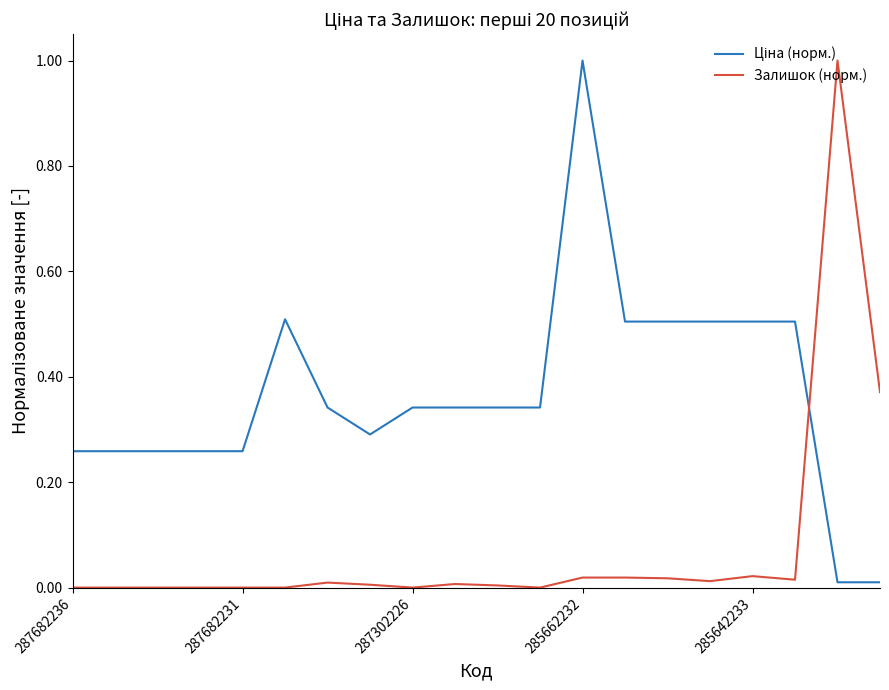

What is the highest value of the Залишок (норм.) series?

1.0